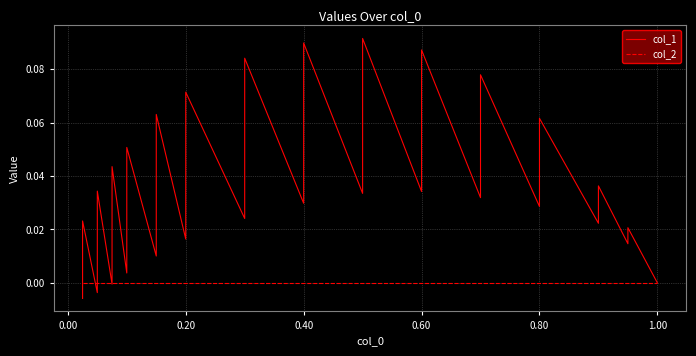

Is this an area chart (filled region under the line)?

No